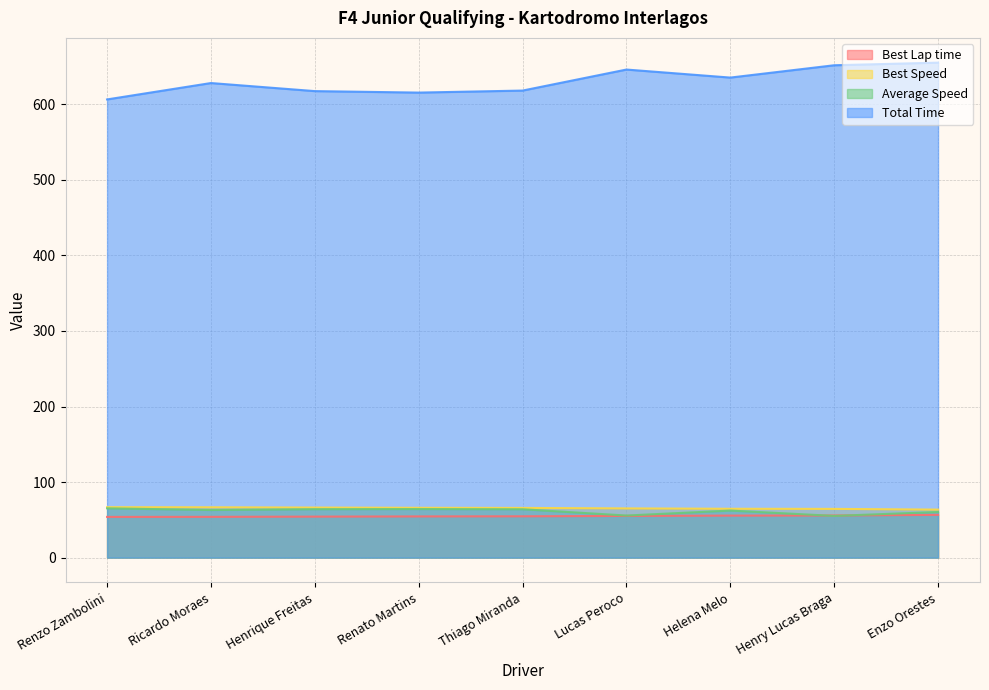

What is the sum of all Average Speed values?

554.6